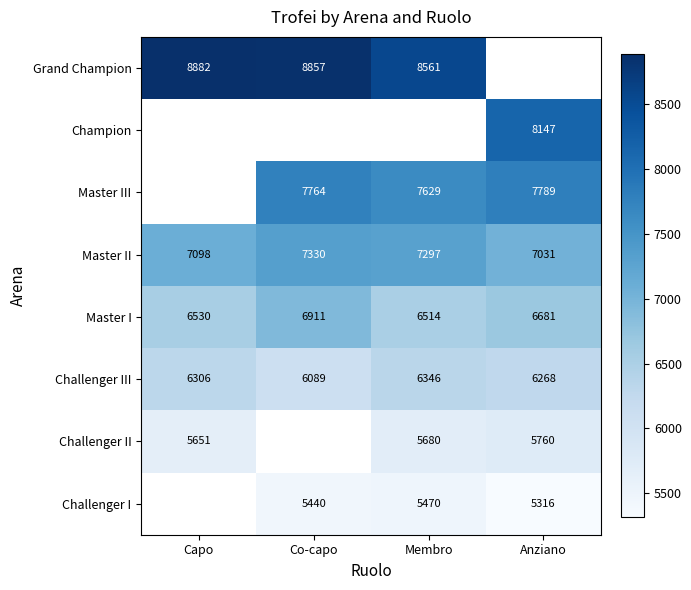

What is the highest value of the Master I series?

6911